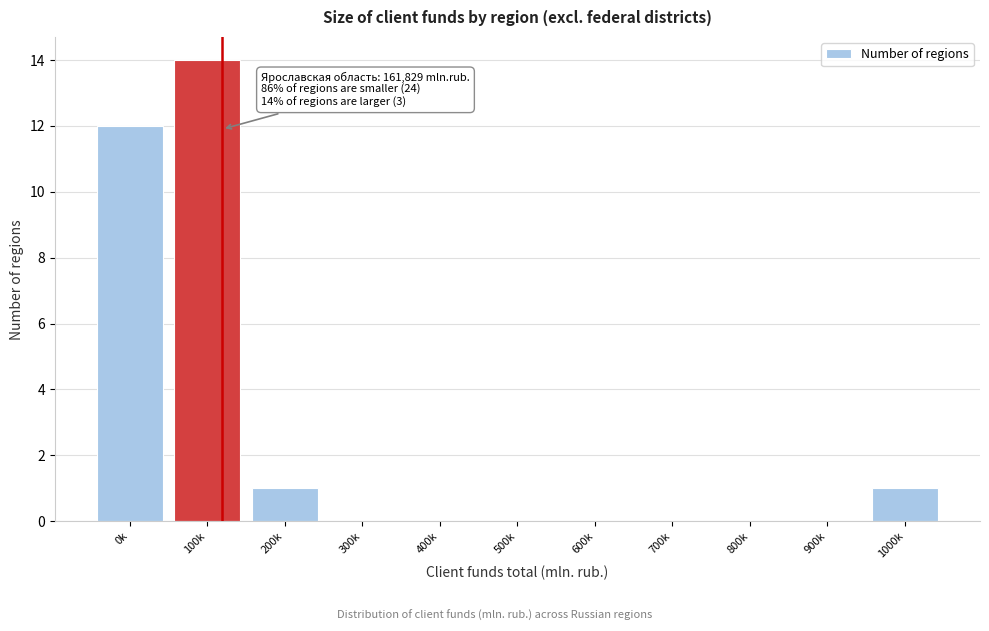

Reading right to left, list all the values displayed in this chart.

1000k=1	900k=0	800k=0	700k=0	600k=0	500k=0	400k=0	300k=0	200k=1	100k=14	0k=12